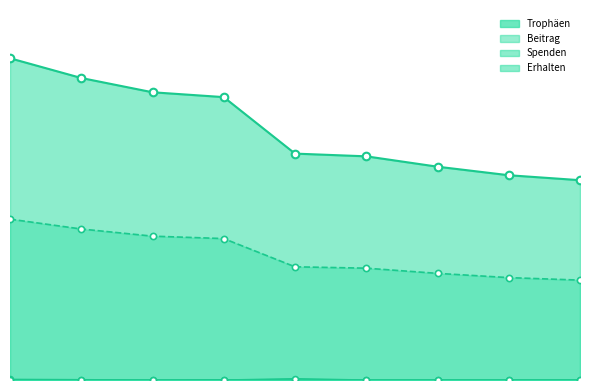

At how many categories does at least one series exceed 5219?

9